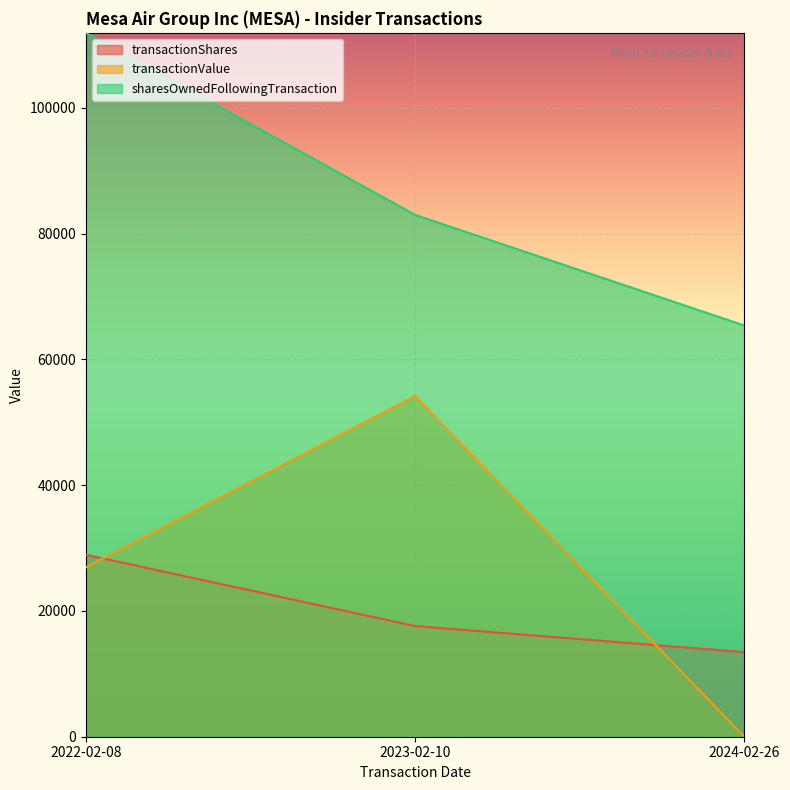

Does the chart display data point markers on the line(s)?

No